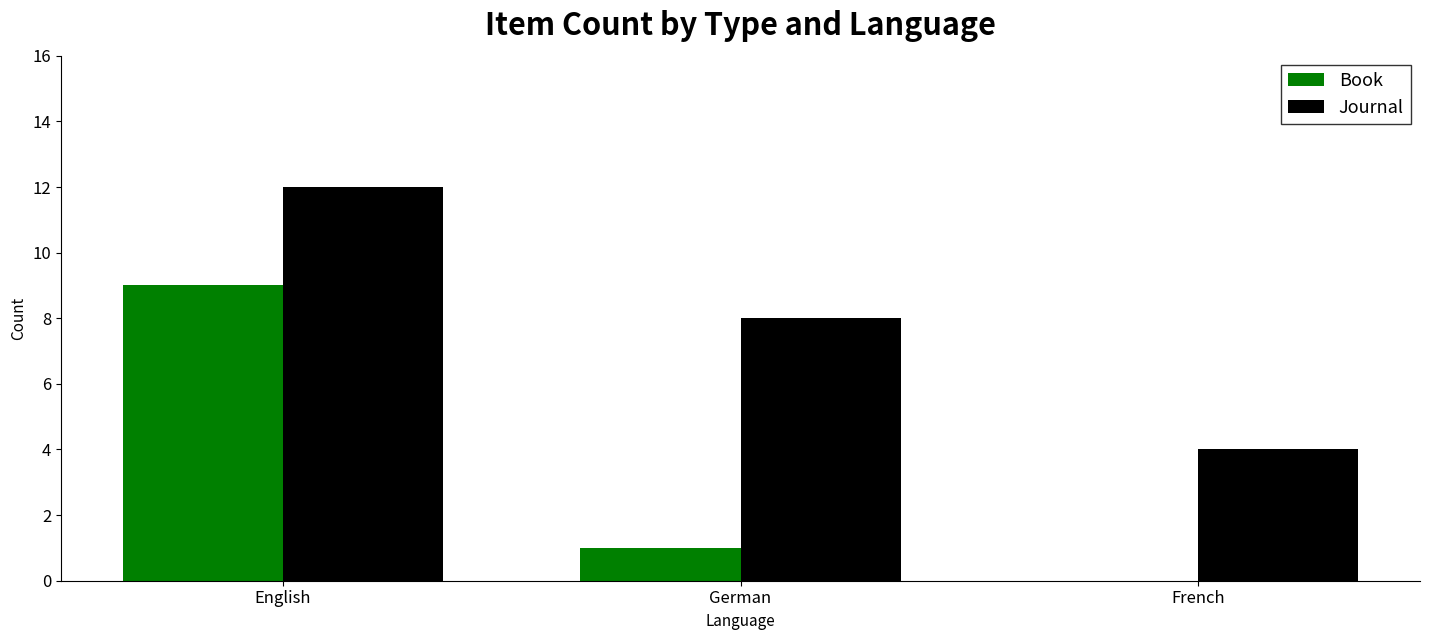

How many series are shown in this chart?

2